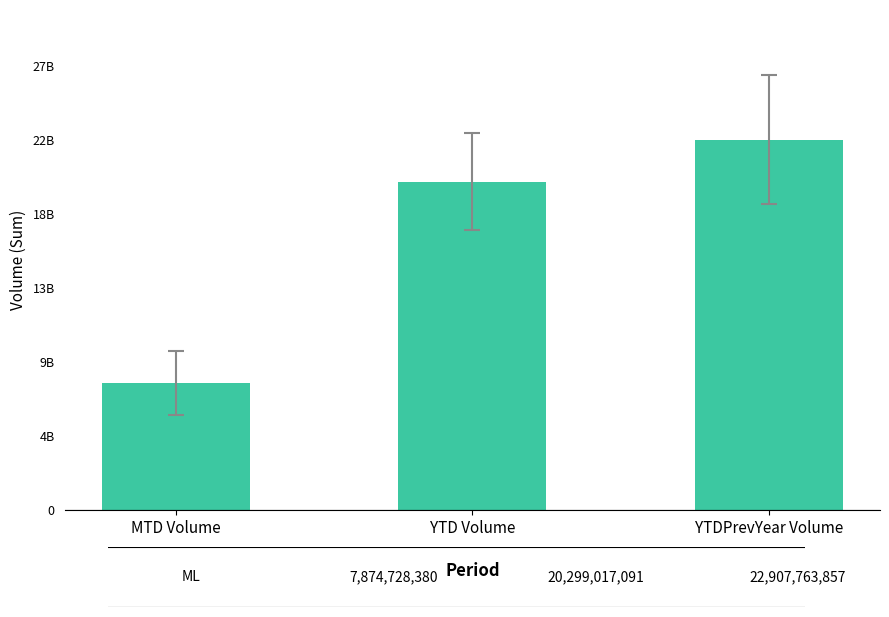

What is the sum of the values at YTD Volume and YTDPrevYear Volume?

43206780948